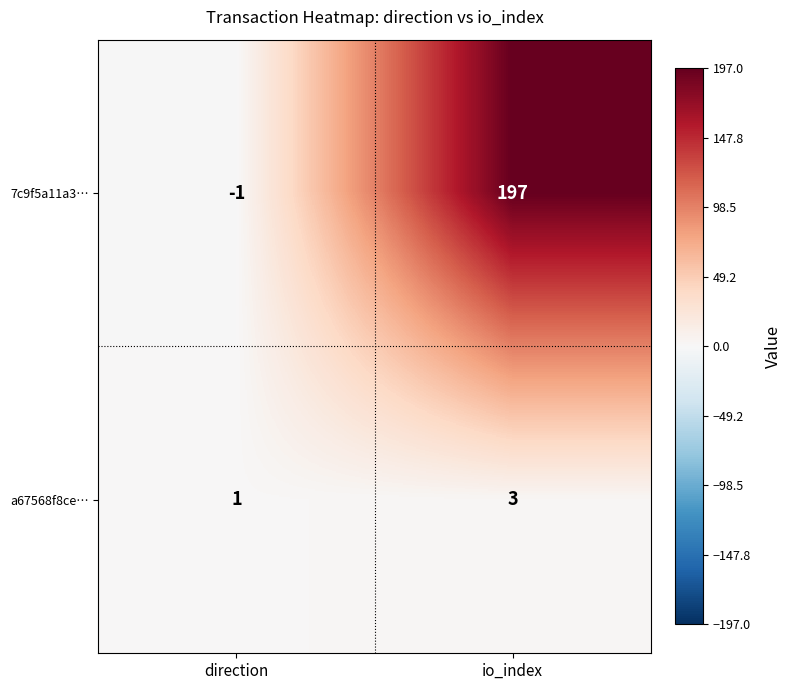

List the series in order of their peak value, highest first.

7c9f5a11a3…, a67568f8ce…